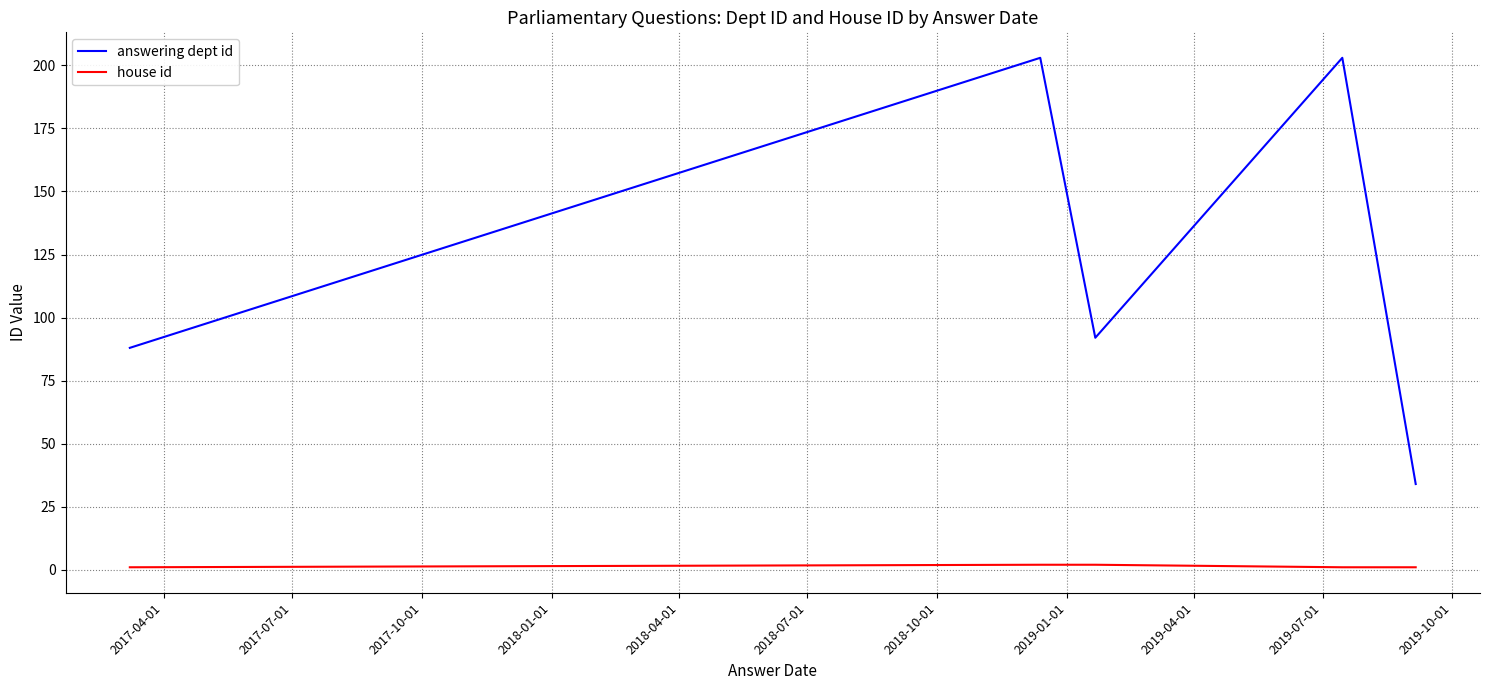

Rank the series at 2017-10-01 from lowest to highest value.

house id, answering dept id